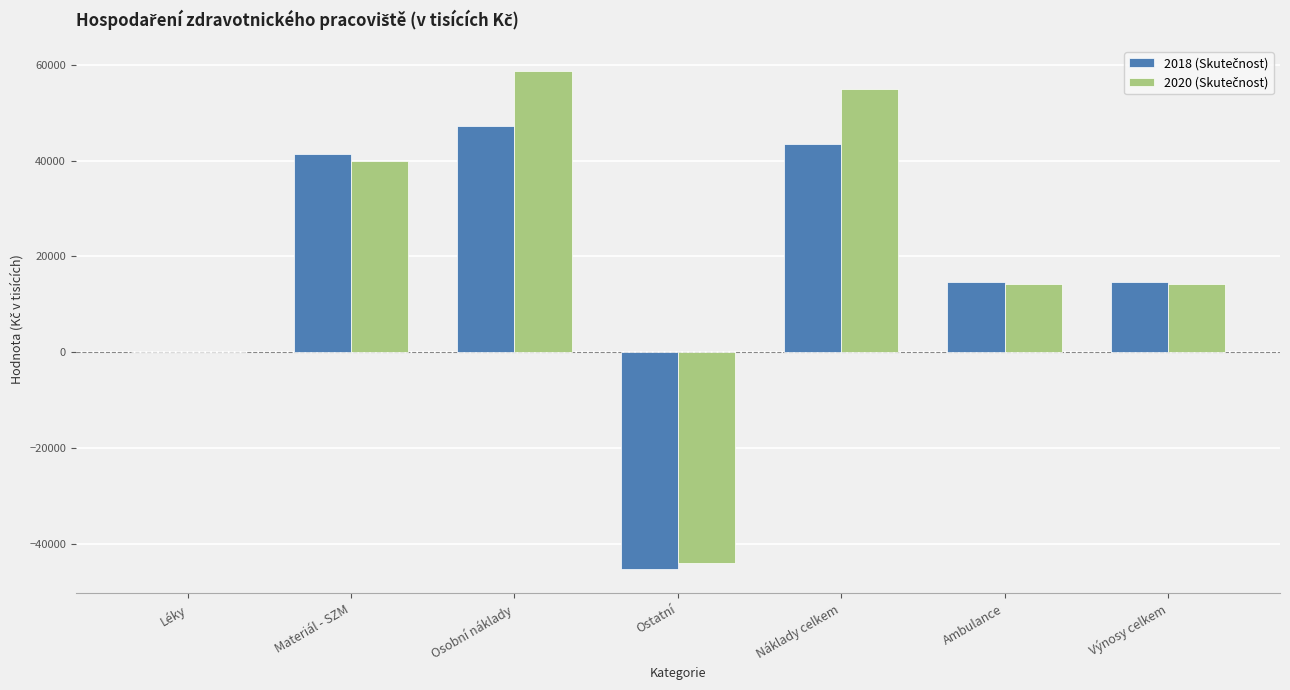

Are the bars horizontal?

No